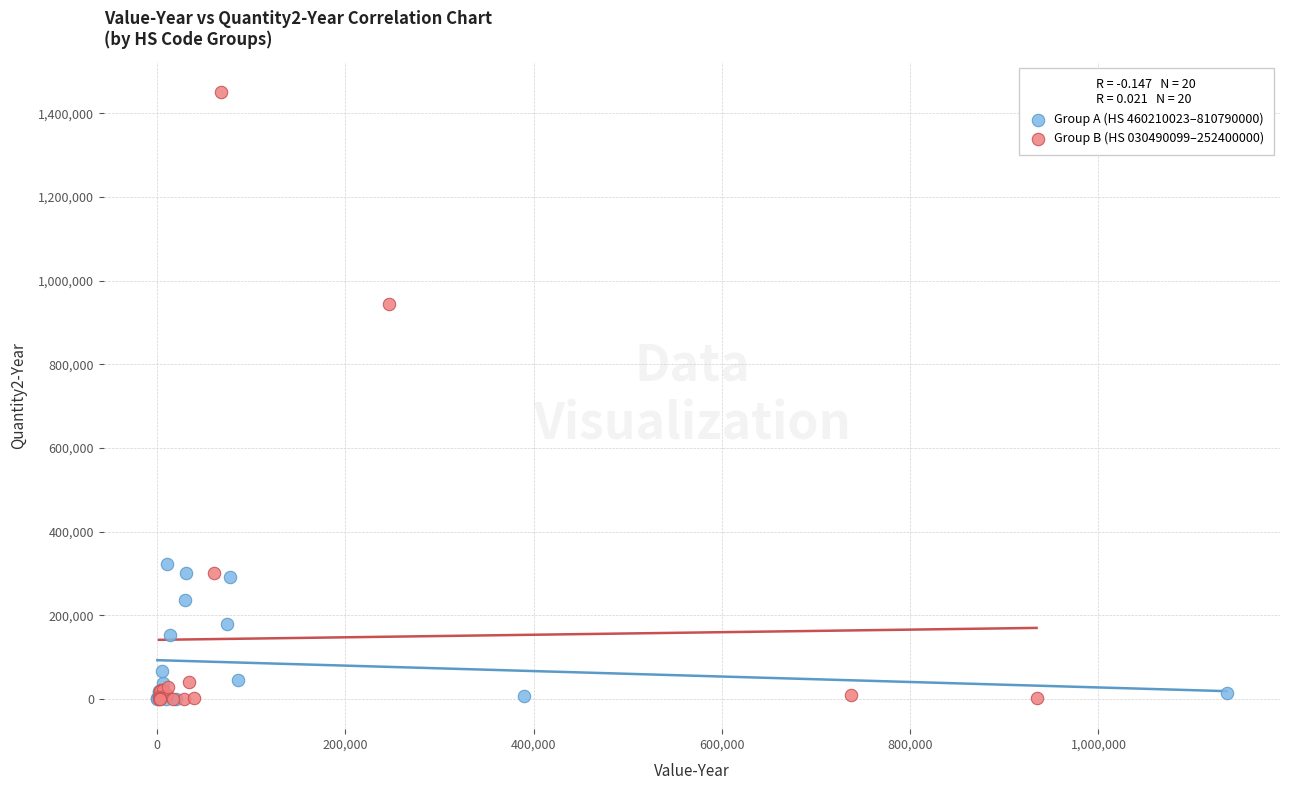

Which series reaches the maximum Y coordinate?

Group B (HS 030490099–252400000)